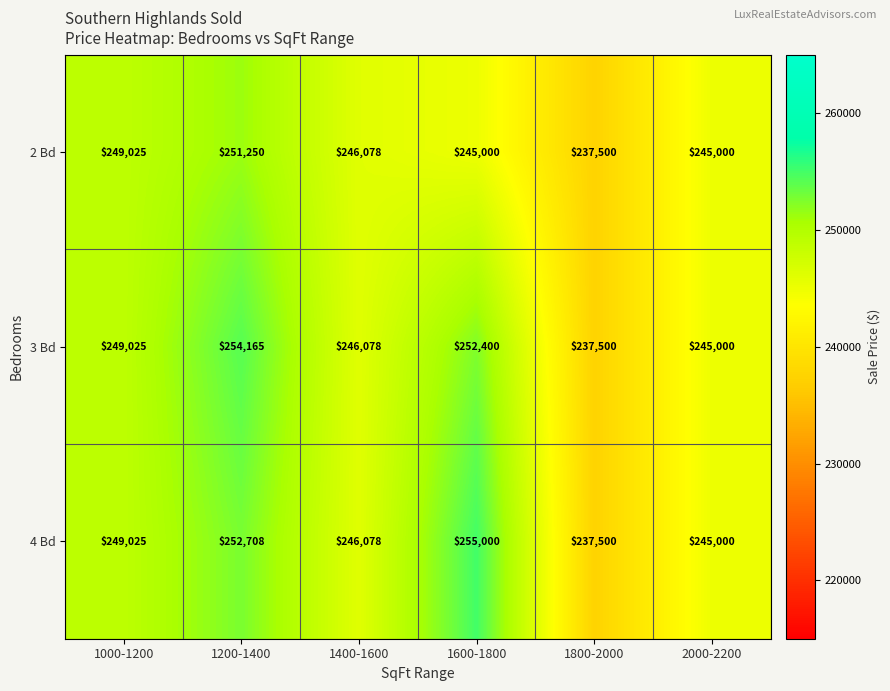

The value of 4 Bd at 1800-2000 is 136649. True or false?

False